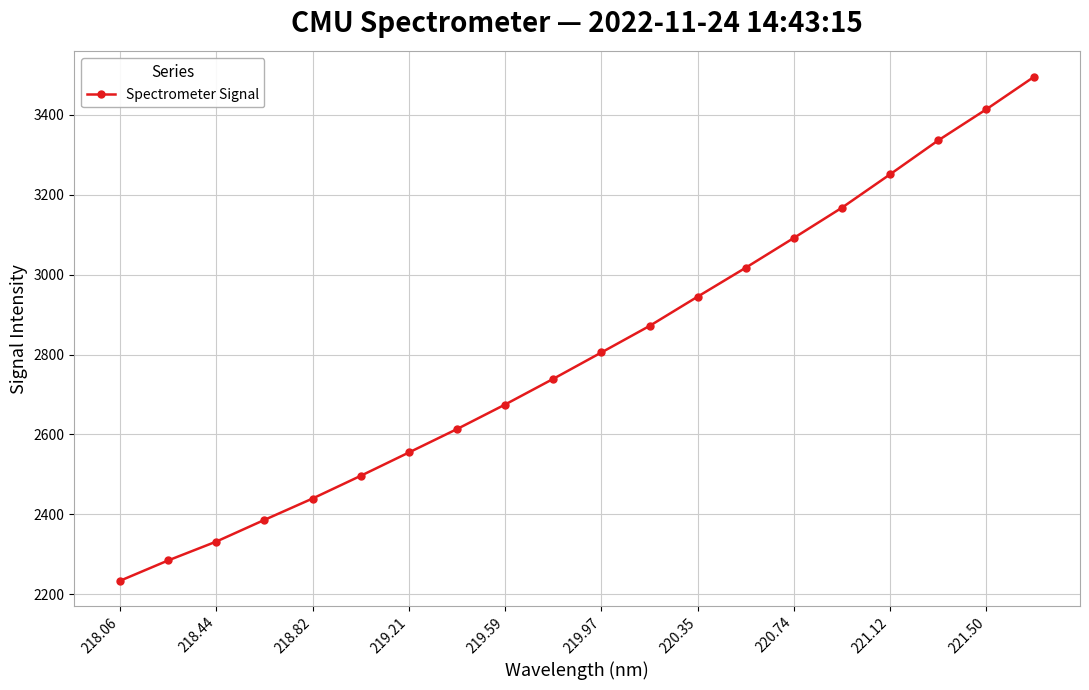

What is the value of the 8th point from the left?

2613.4